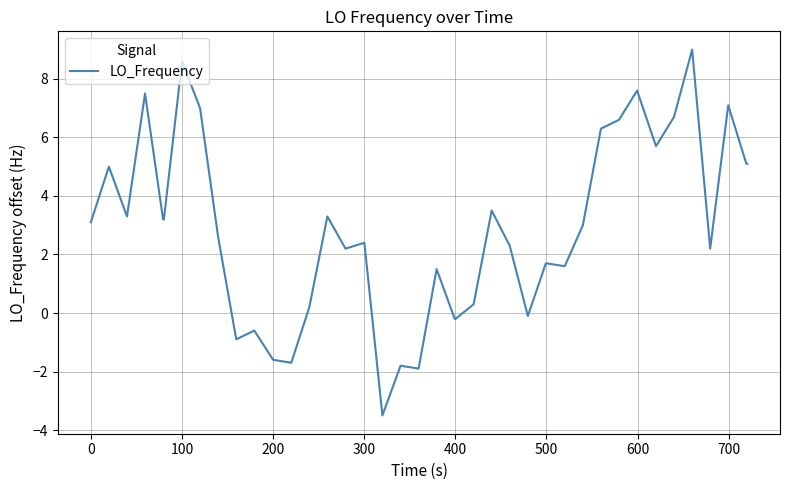

What is the difference between the maximum and minimum values?

12.5